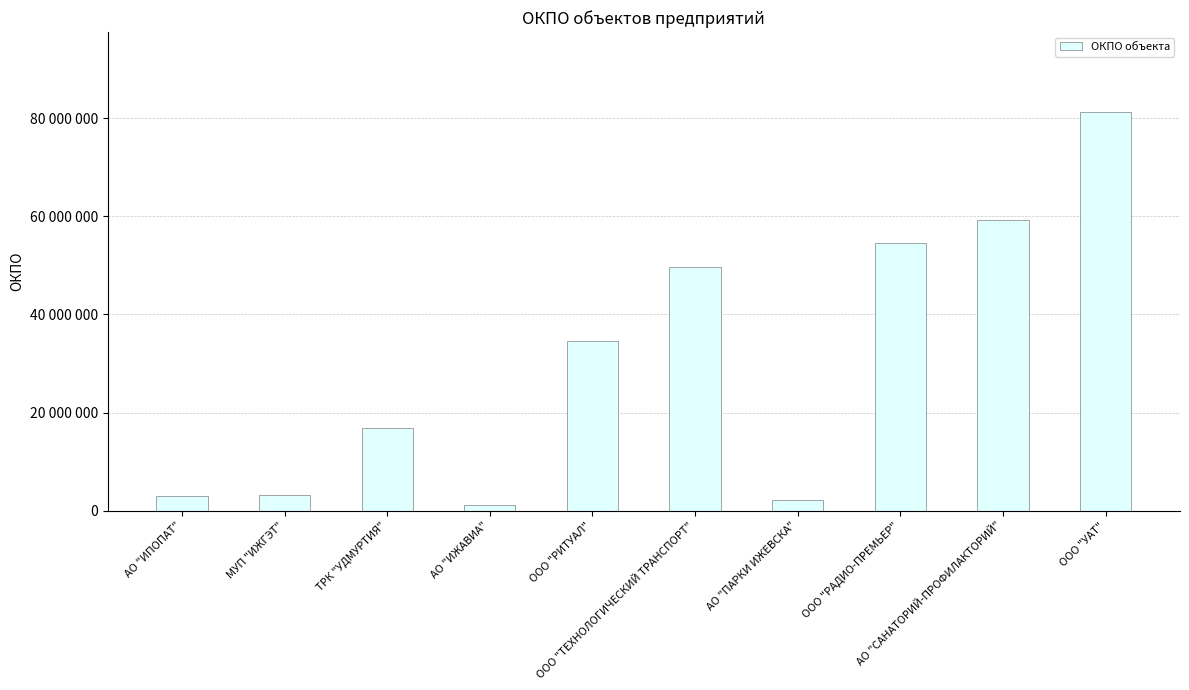

What is the approximate value at АО "ИЖАВИА", to the nearest 10?

1130840